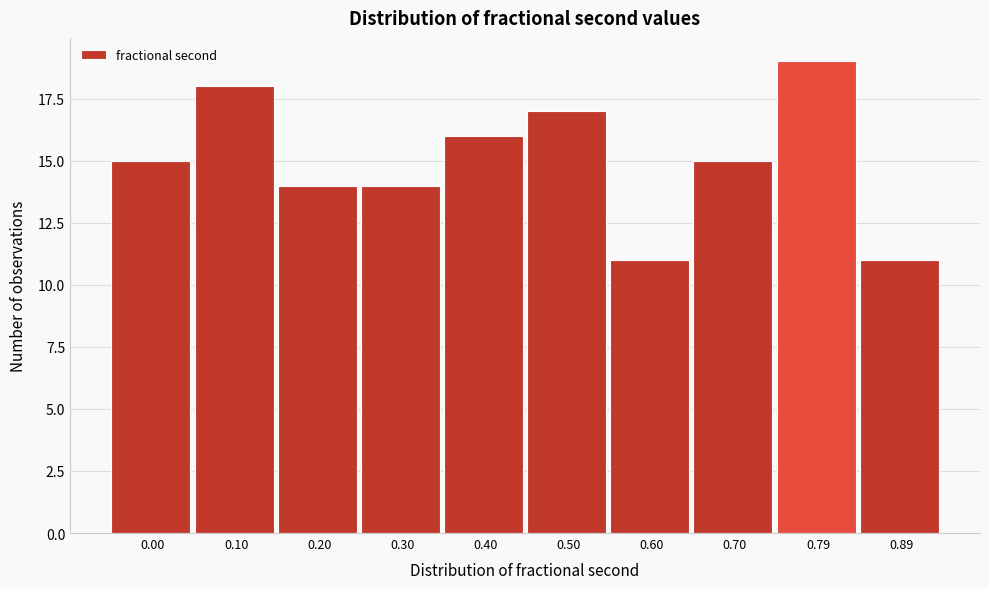

Reading left to right, extract all data points from this chart.

15	18	14	14	16	17	11	15	19	11